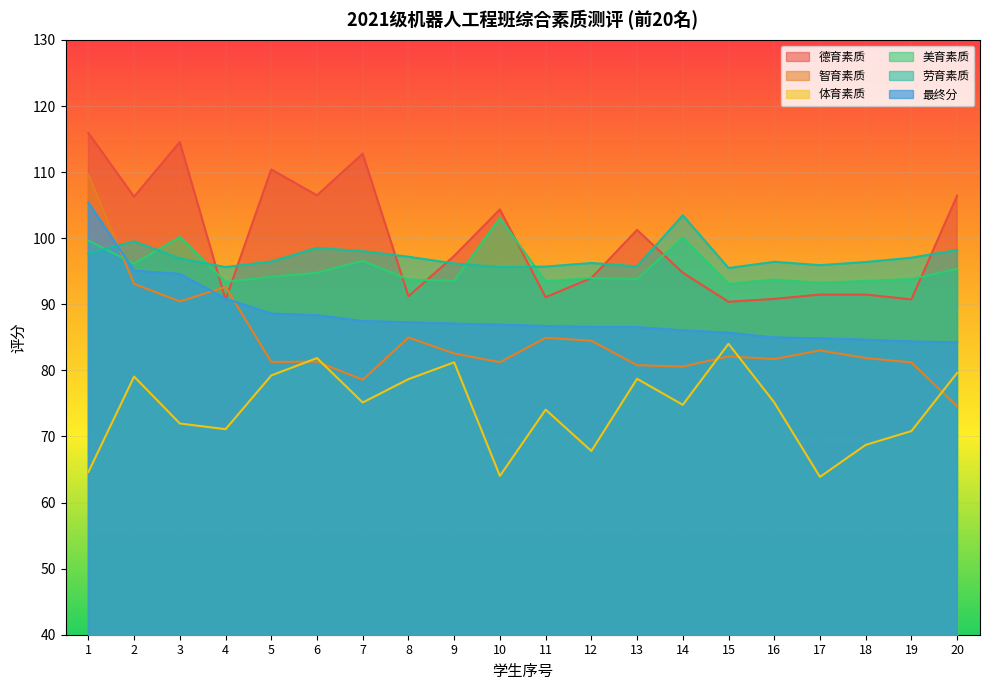

True or false: 美育素质 has a value of 18.6 at 15.

False